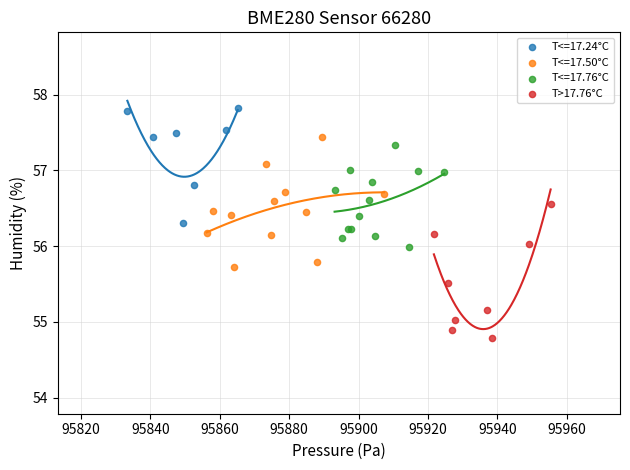

Which series contains the highest Y value?

T<=17.24°C